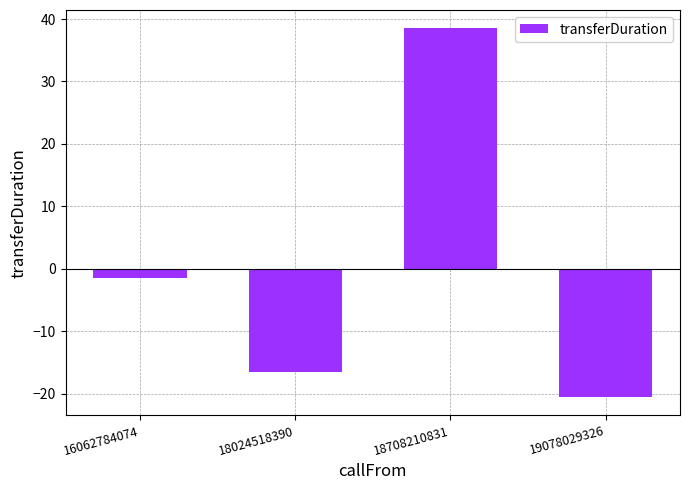

Which category has the highest value across all series?

18708210831